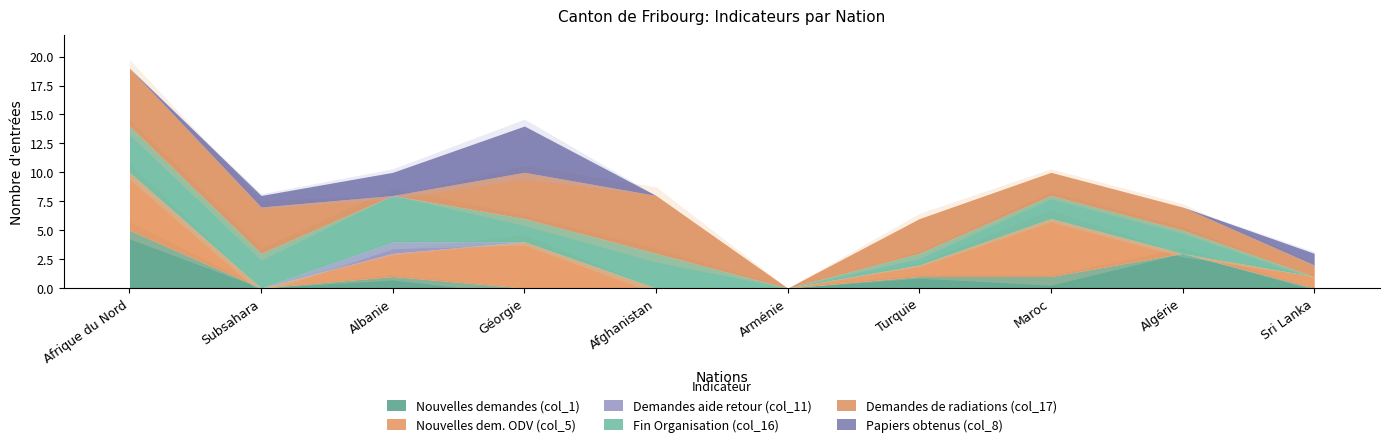

At which category does Nouvelles dem. ODV (col_5) reach its first local valley?

Subsahara